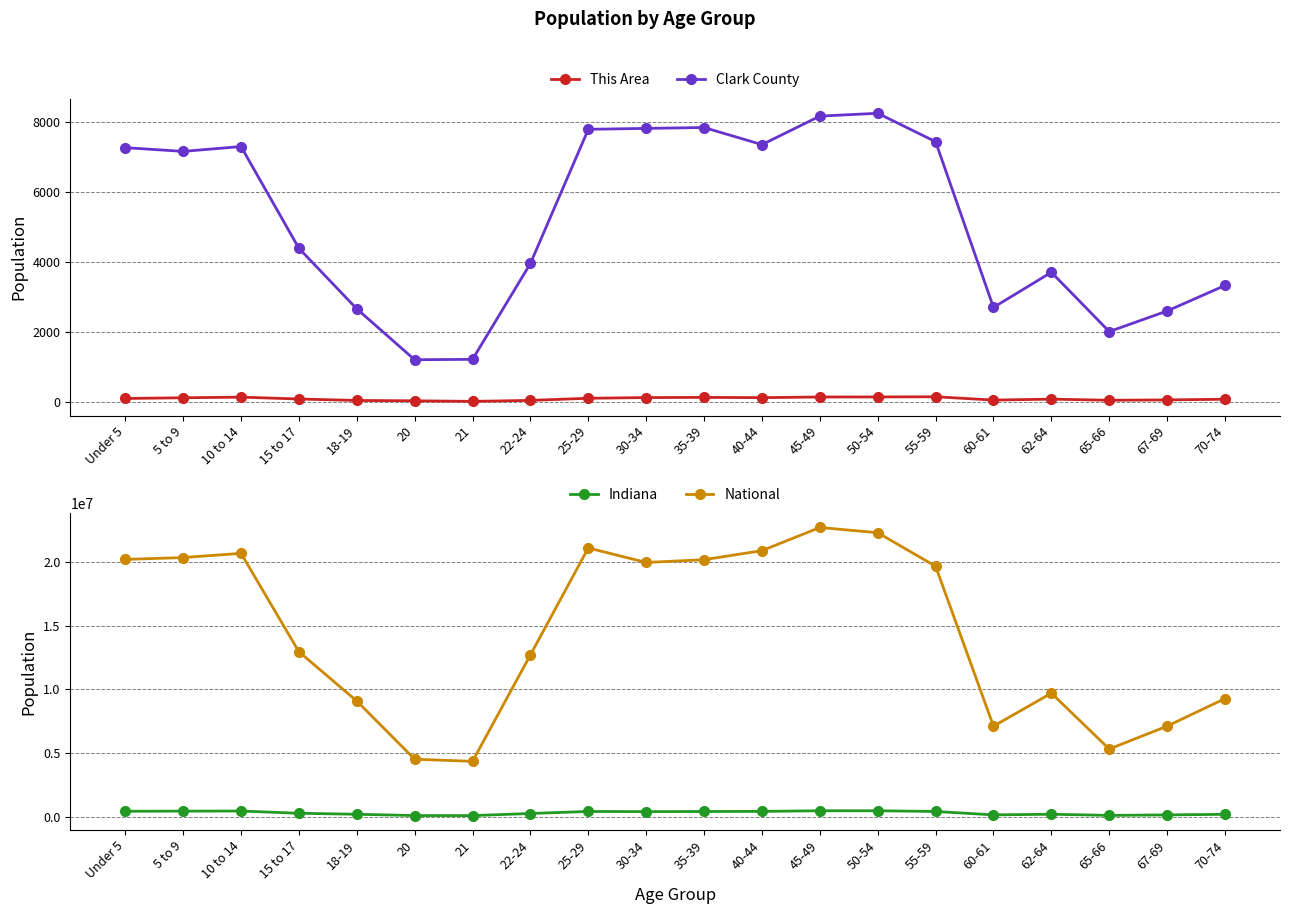

Where is the first local maximum for National?

10 to 14